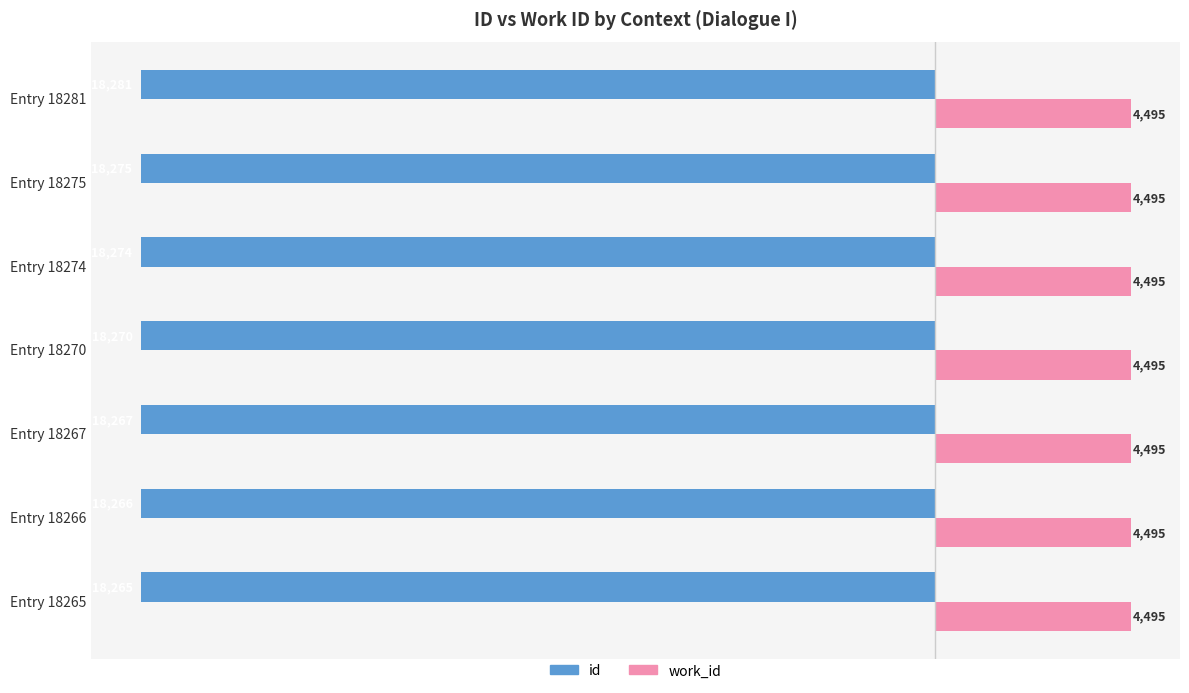

At which category is the sum across all series the highest?

Entry 18265